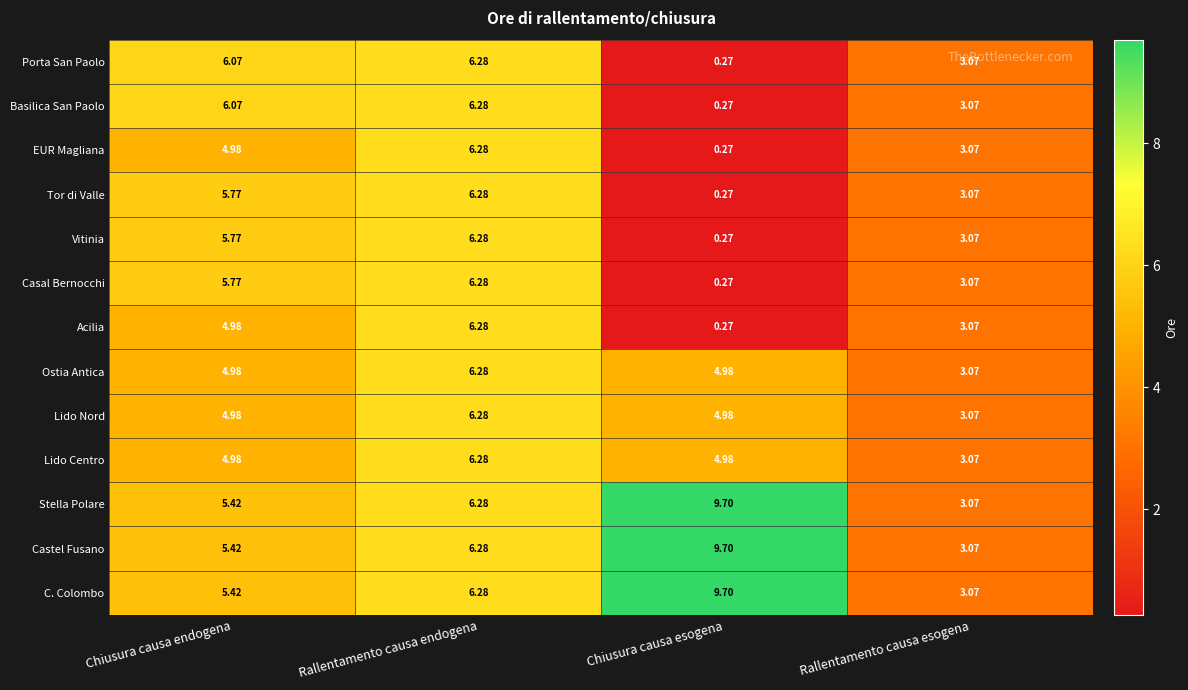

Which category has the lowest value in the Acilia series?

Chiusura causa esogena